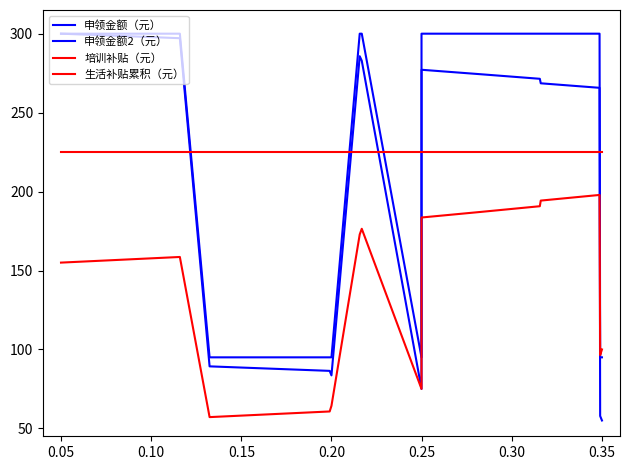

Is this an area chart (filled region under the line)?

No